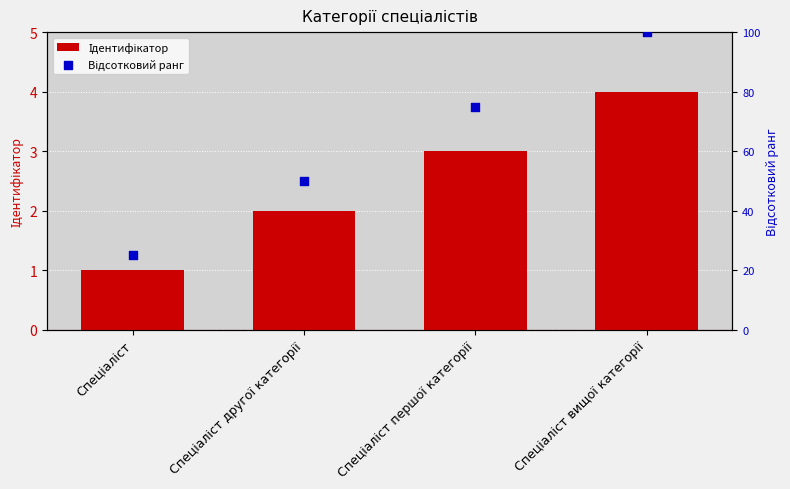

What is the total value across all series at Спеціаліст?

26